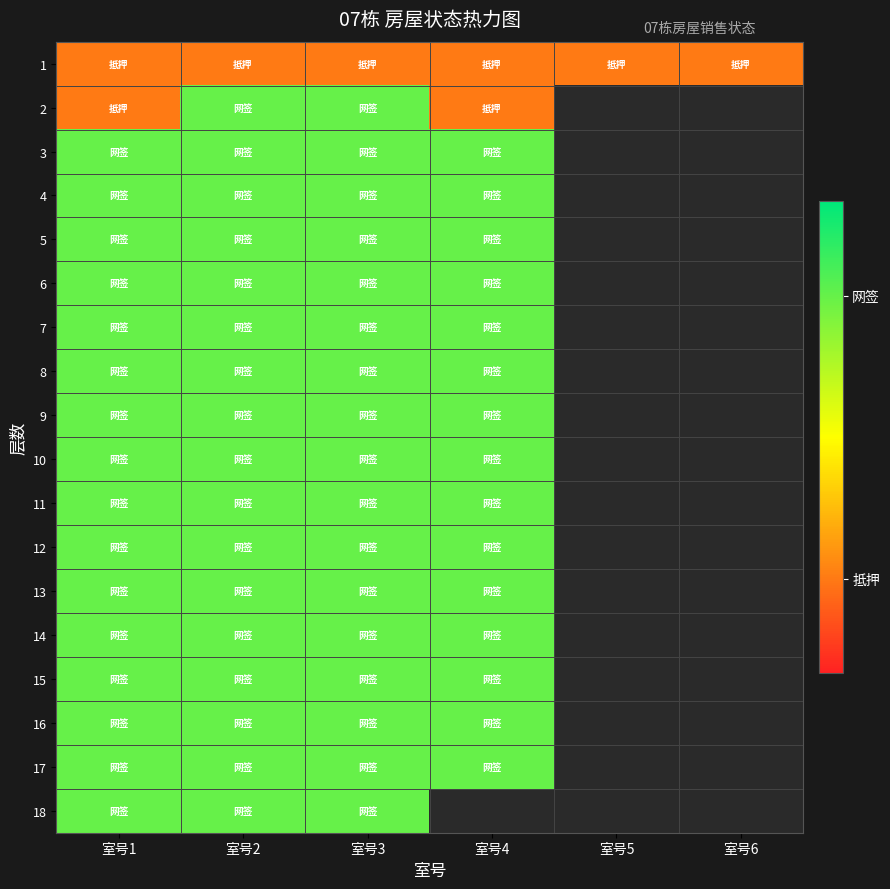

What is the minimum value for 4?

0.8